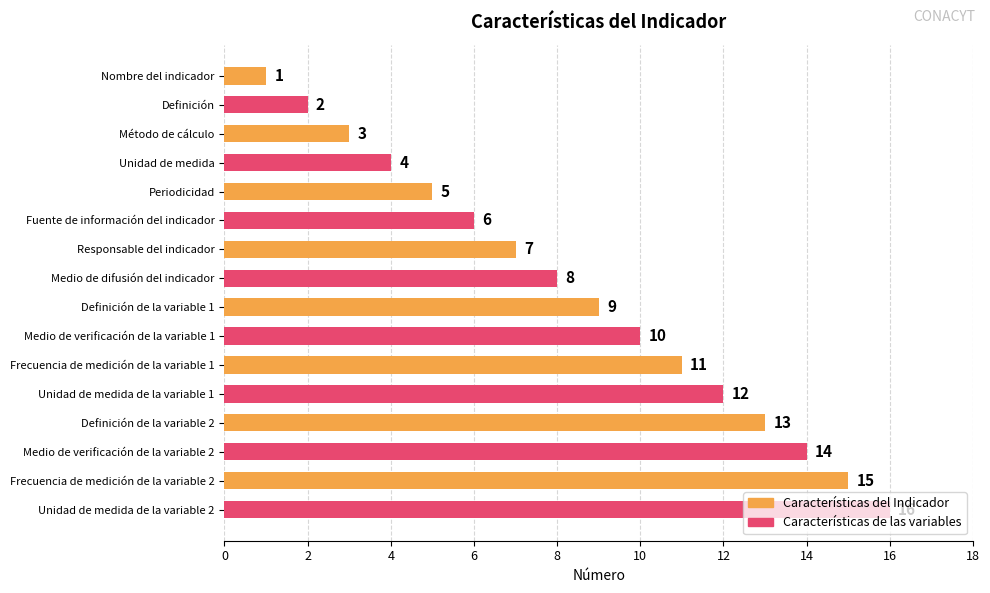

Count the Características de las variables values in the range 6 to 14.

5